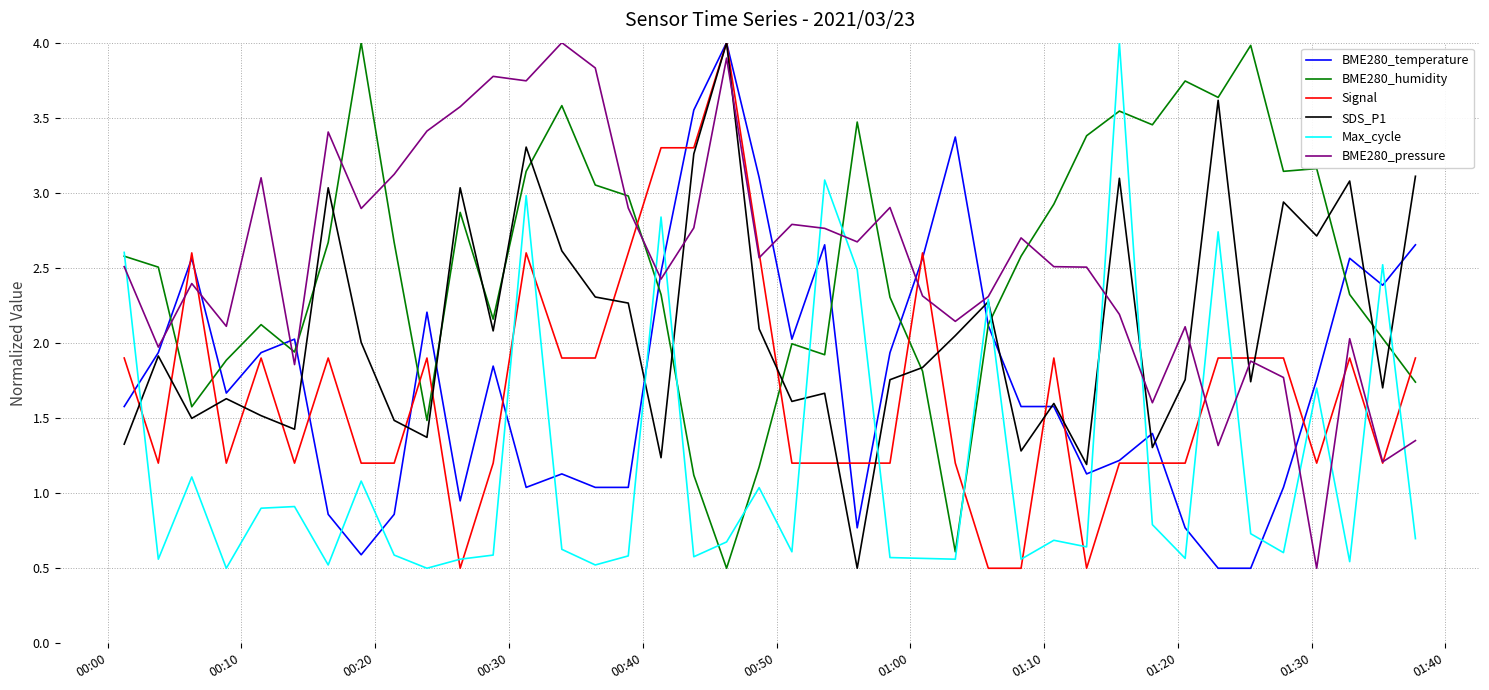

What is the greatest value displayed?

4.0